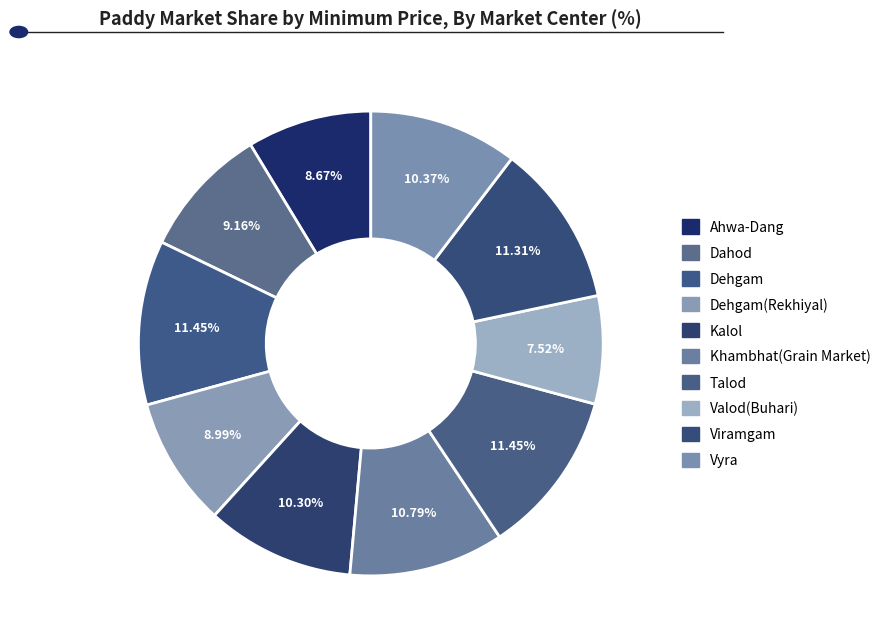

How many segments does this pie chart have?

10